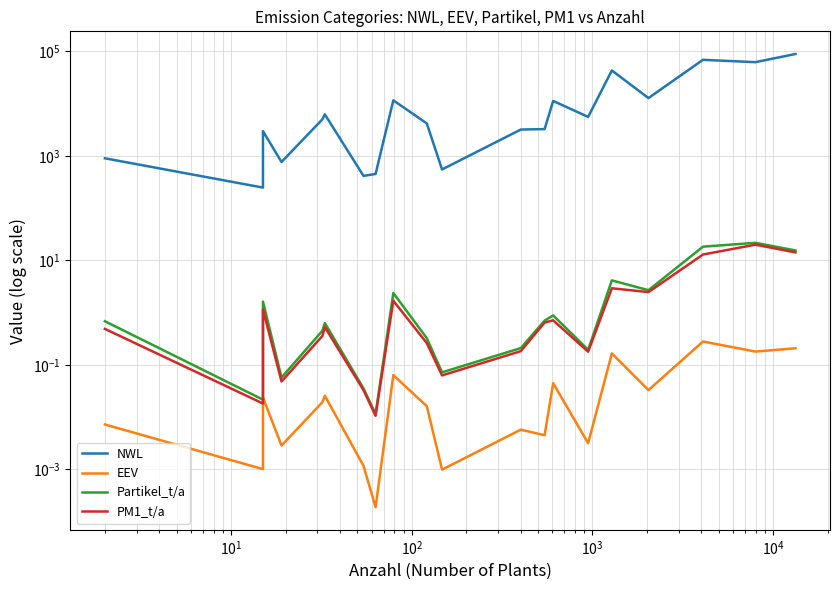

Is it true that PM1_t/a equals 0.0 at $\mathdefault{10^{6}}$?

False